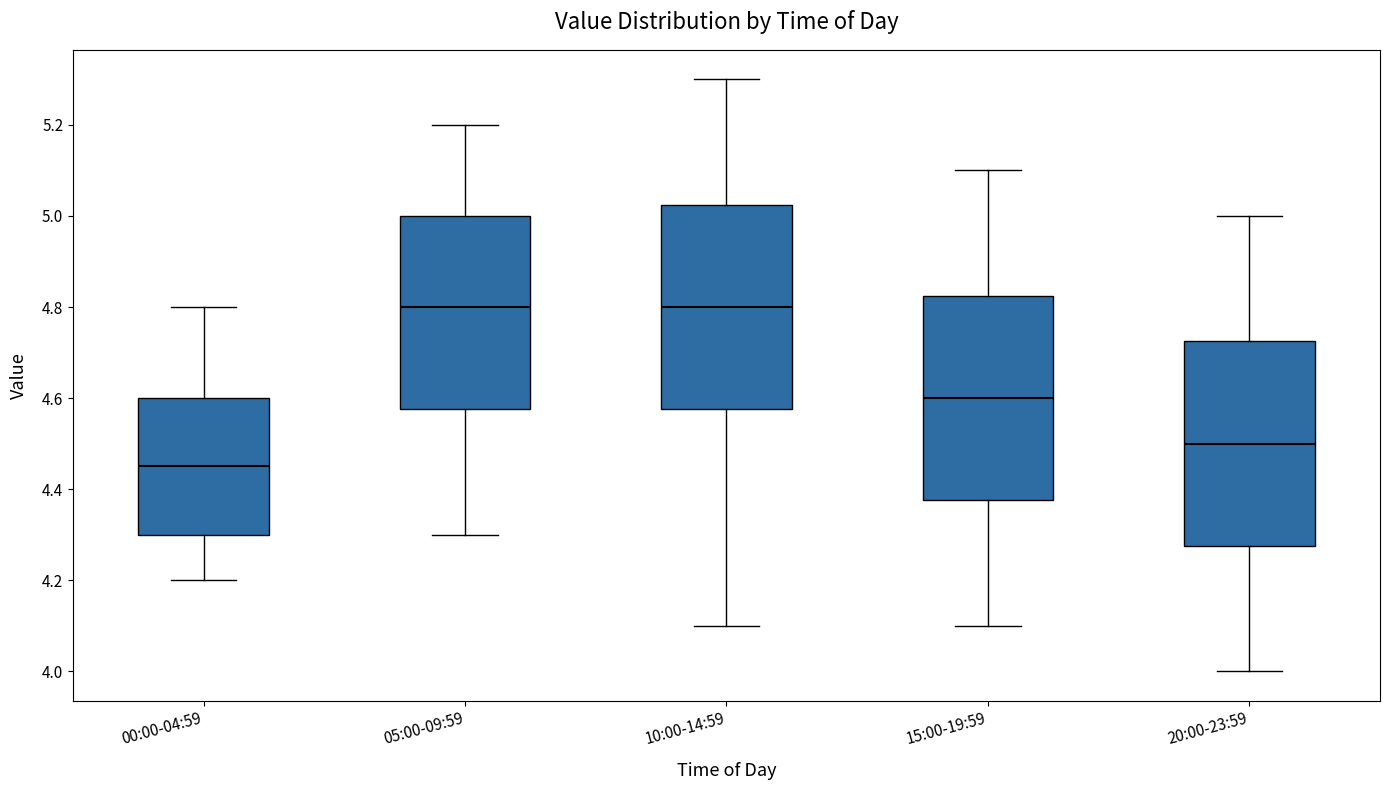

Reading left to right, read every box against the y-axis: the position of its median line, the range the box covers, and the ends of its whiskers. The values are not printed on the chart, so give them approximately, as read against the axis.

00:00-04:59: median 4.46, box 4.30 to 4.60, whiskers 4.20 to 4.80
05:00-09:59: median 4.80, box 4.58 to 5.00, whiskers 4.30 to 5.20
10:00-14:59: median 4.80, box 4.58 to 5.02, whiskers 4.10 to 5.30
15:00-19:59: median 4.60, box 4.38 to 4.82, whiskers 4.10 to 5.10
20:00-23:59: median 4.50, box 4.28 to 4.72, whiskers 4.00 to 5.00